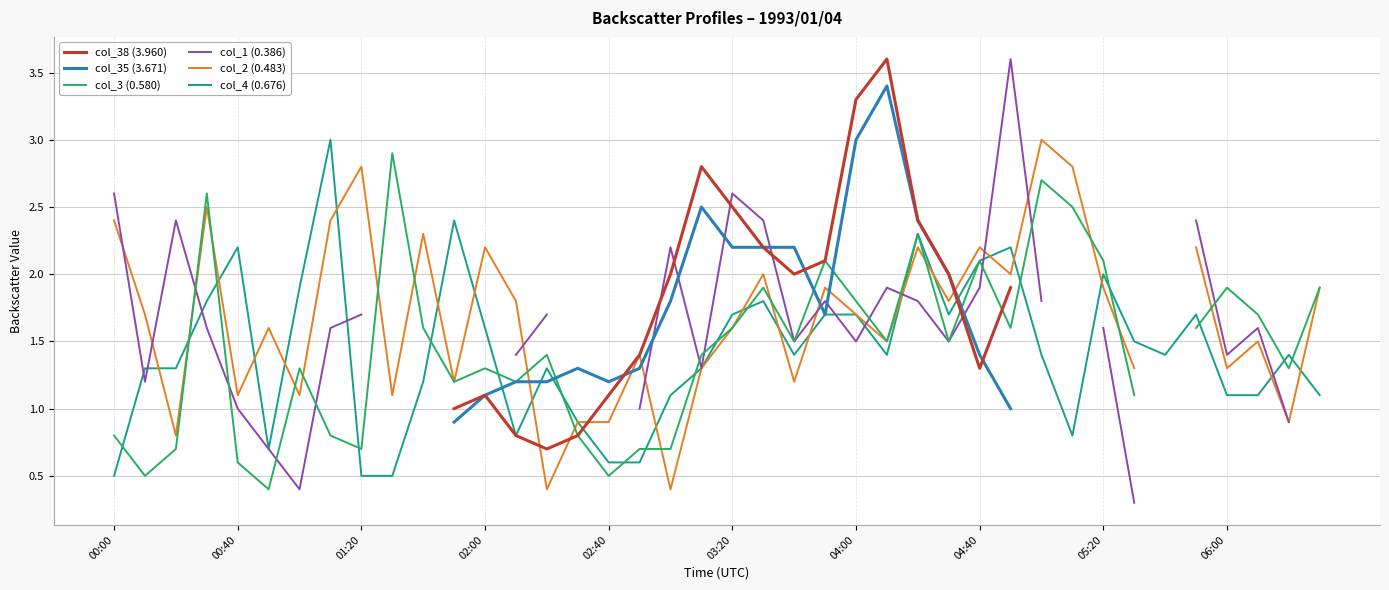

What is the lowest value of the col_4 (0.676) series?

0.5